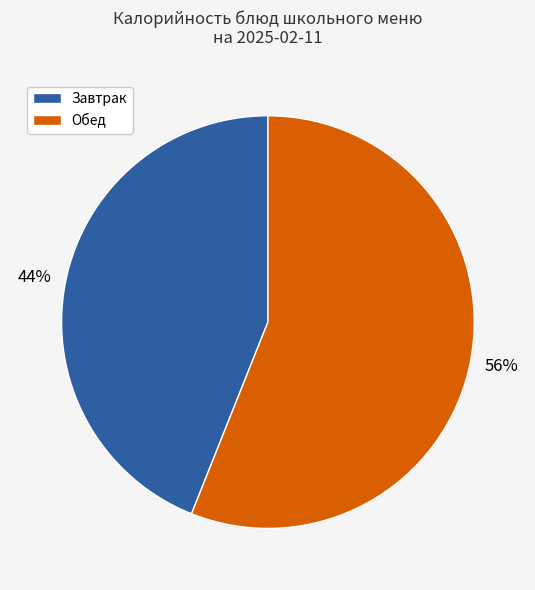

How many slices are in this pie chart?

2